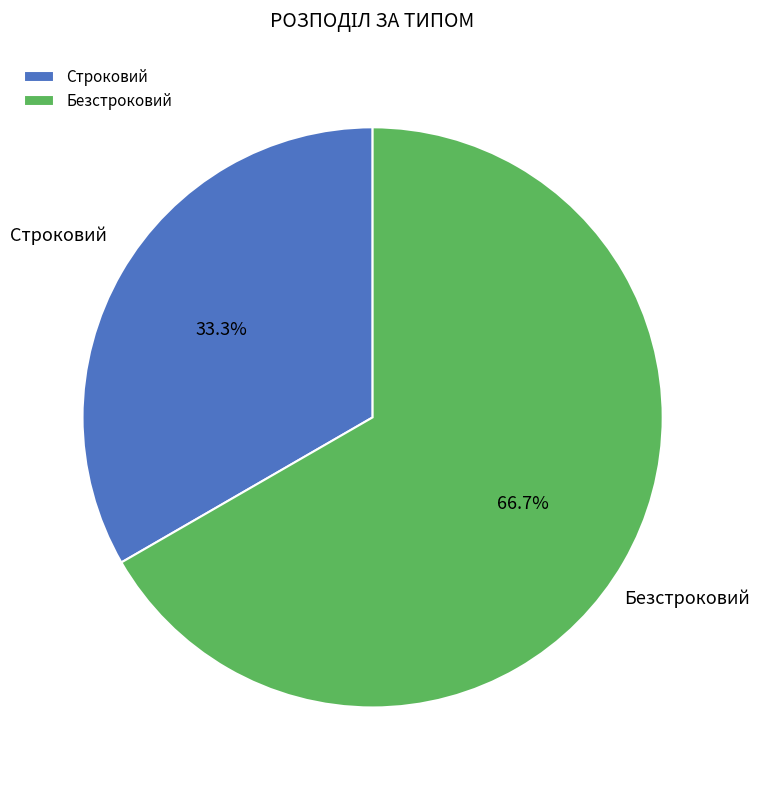

Between Строковий and Безстроковий, which is larger?

Безстроковий